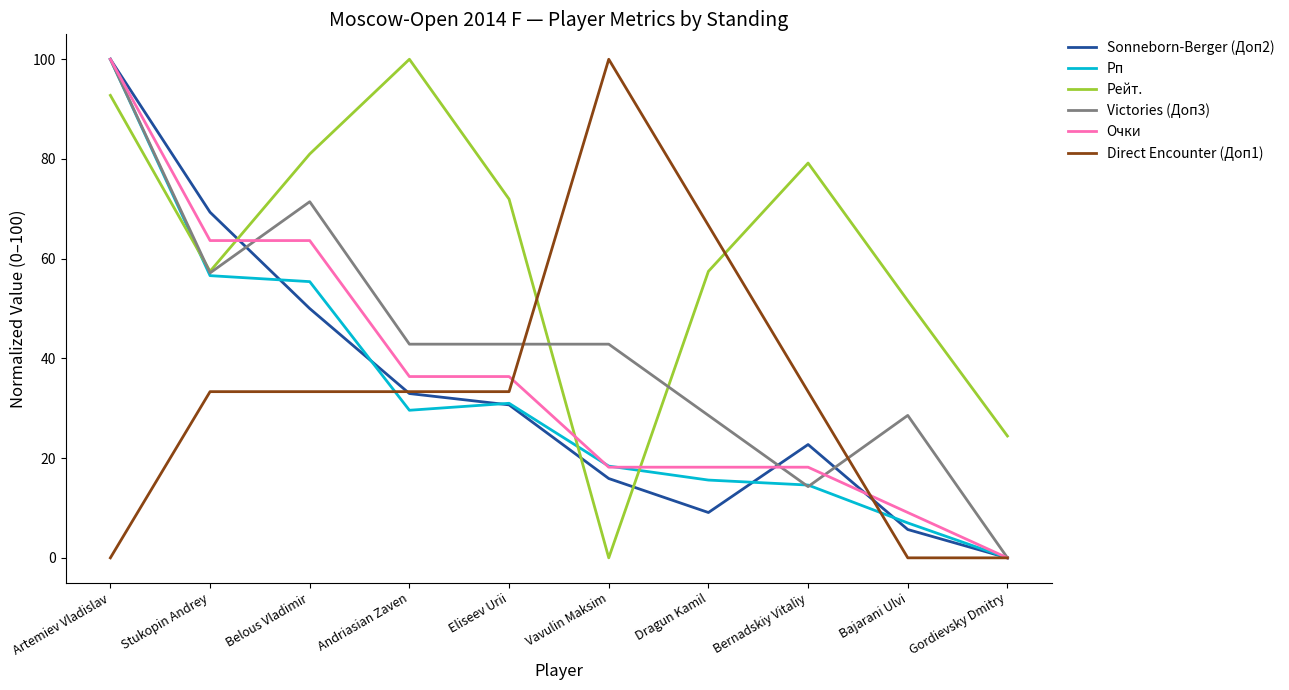

Which category has the lowest value in the Sonneborn-Berger (Доп2) series?

Gordievsky Dmitry